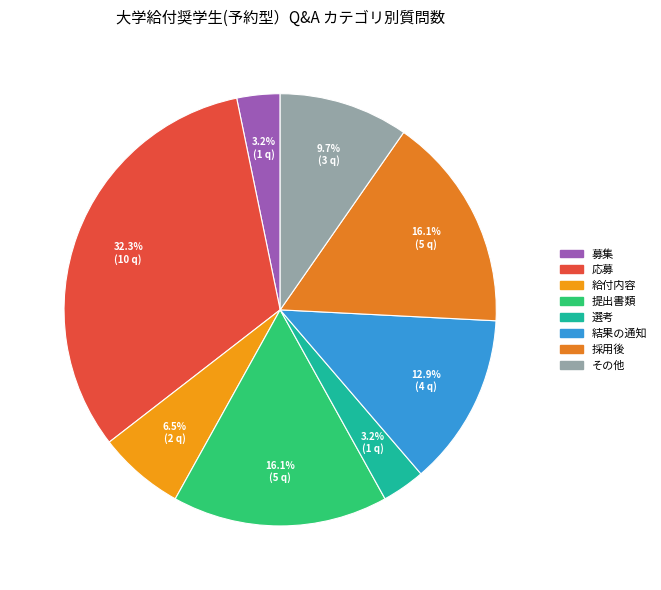

To the nearest percent, what is the difference between the largest and smallest slice percentages?

29%